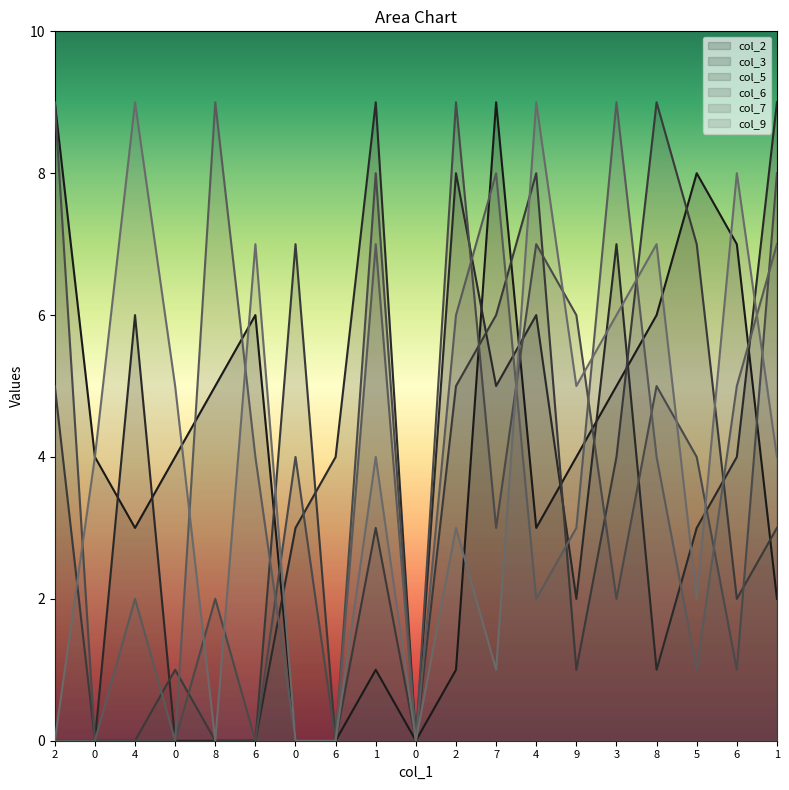

What is the label of the 4th point from the right?

8